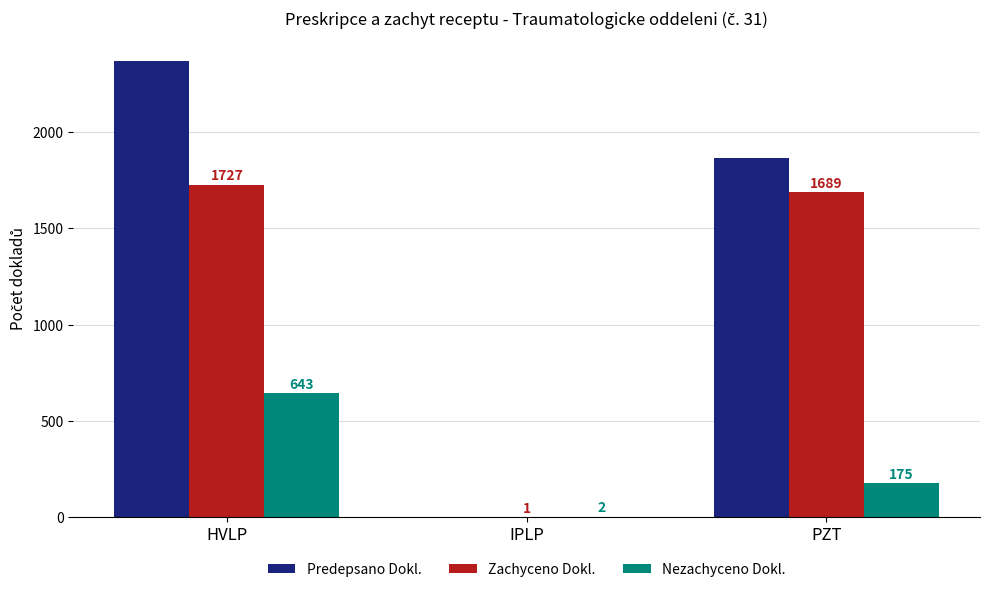

Reading left to right, extract all data points from this chart.

Predepsano Dokl.: 2370	3	1864
Zachyceno Dokl.: 1727	1	1689
Nezachyceno Dokl.: 643	2	175